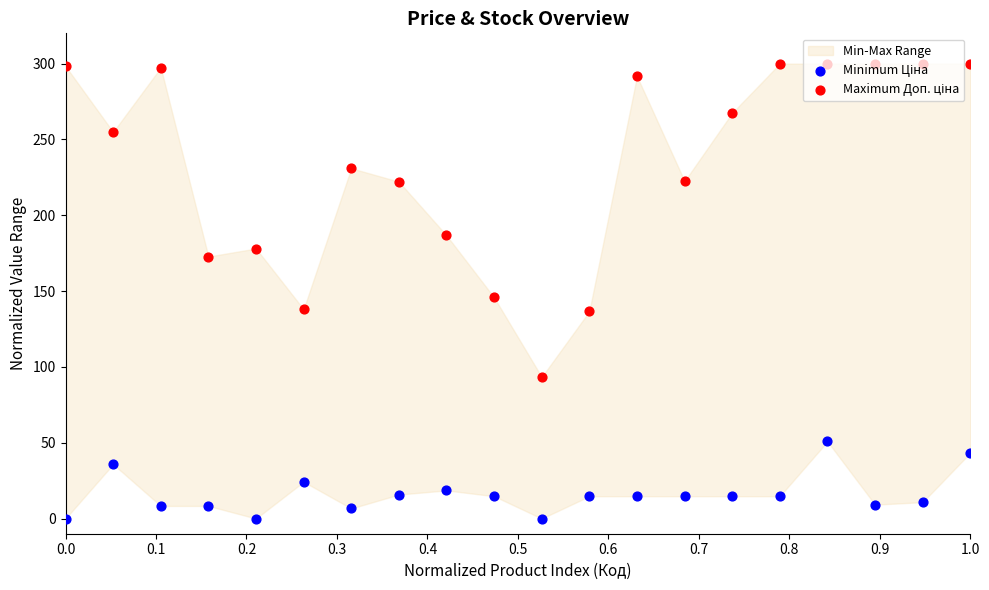

Which series contains the lowest Y value?

Minimum Ціна